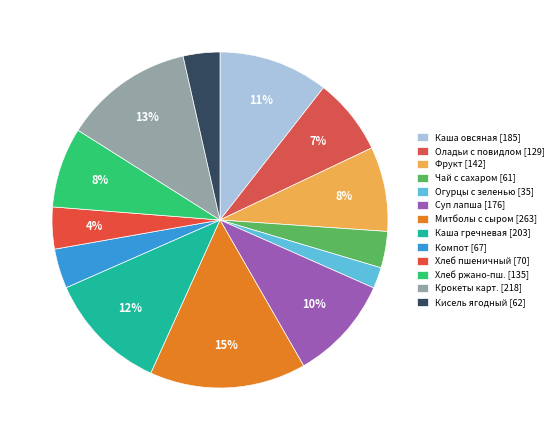

How many segments does this pie chart have?

13